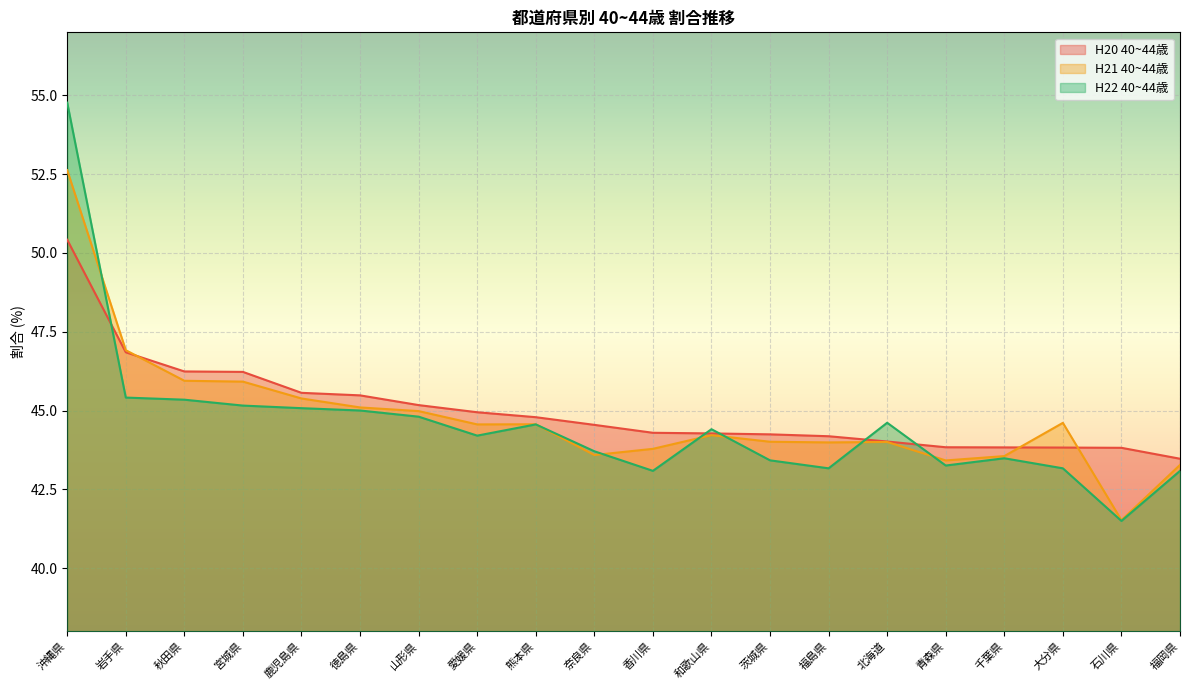

List the series in order of their overall mean, lowest first.

H22 40~44歳, H21 40~44歳, H20 40~44歳